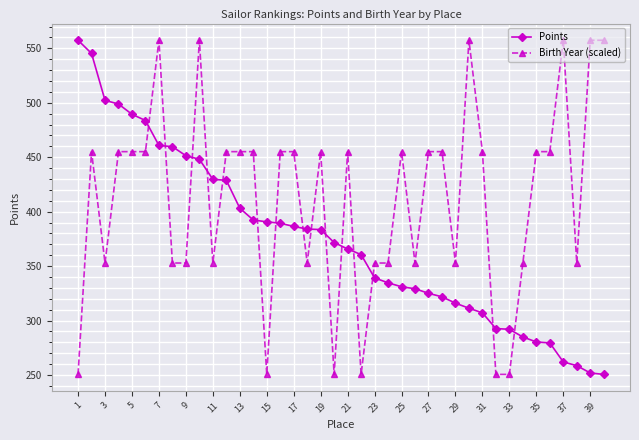

Is this an area chart (filled region under the line)?

No